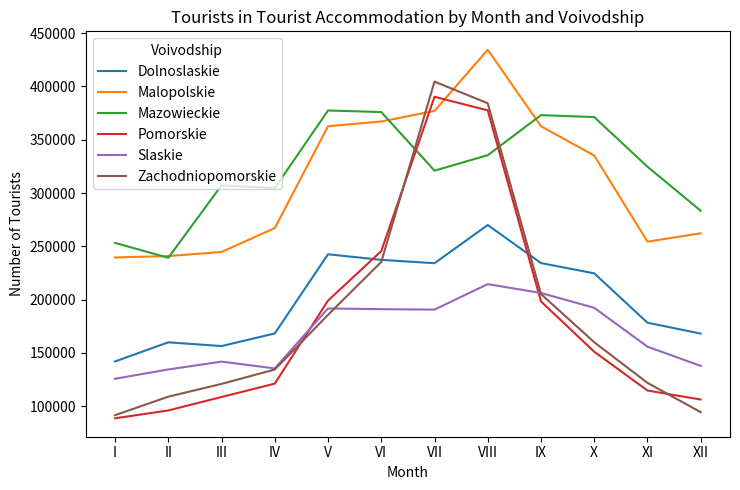

Where does the Mazowieckie series first go above 324748?

V